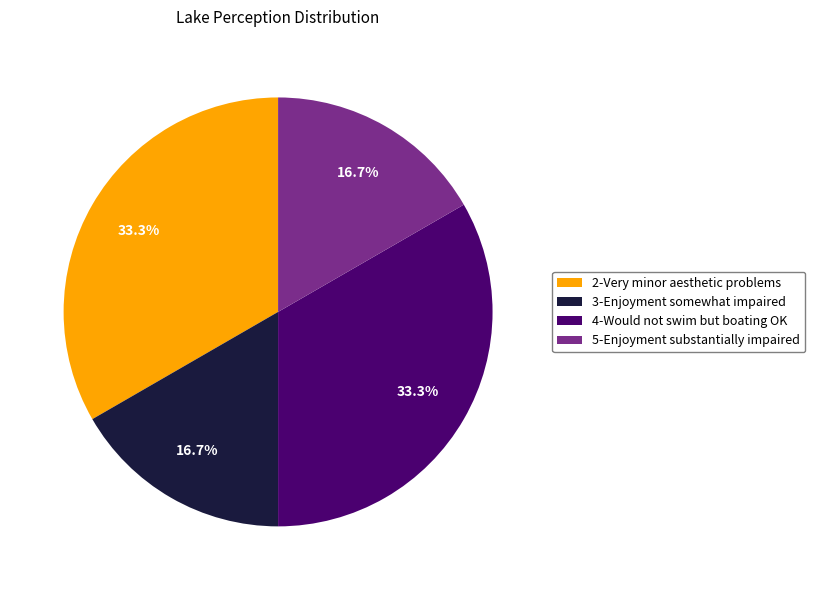

To the nearest percent, what is the average slice percentage?

25%